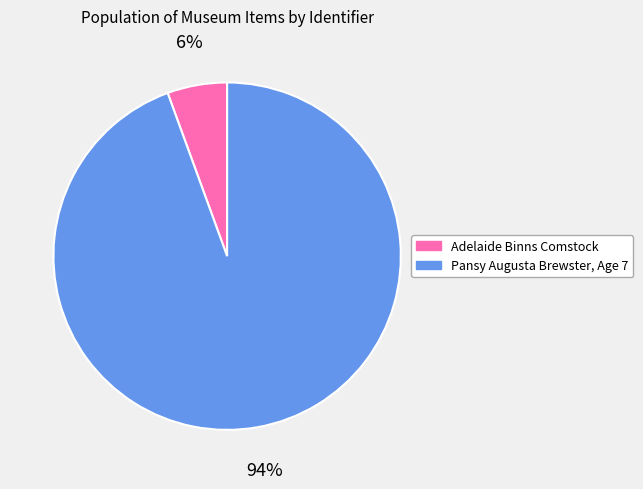

How many slices are in this pie chart?

2